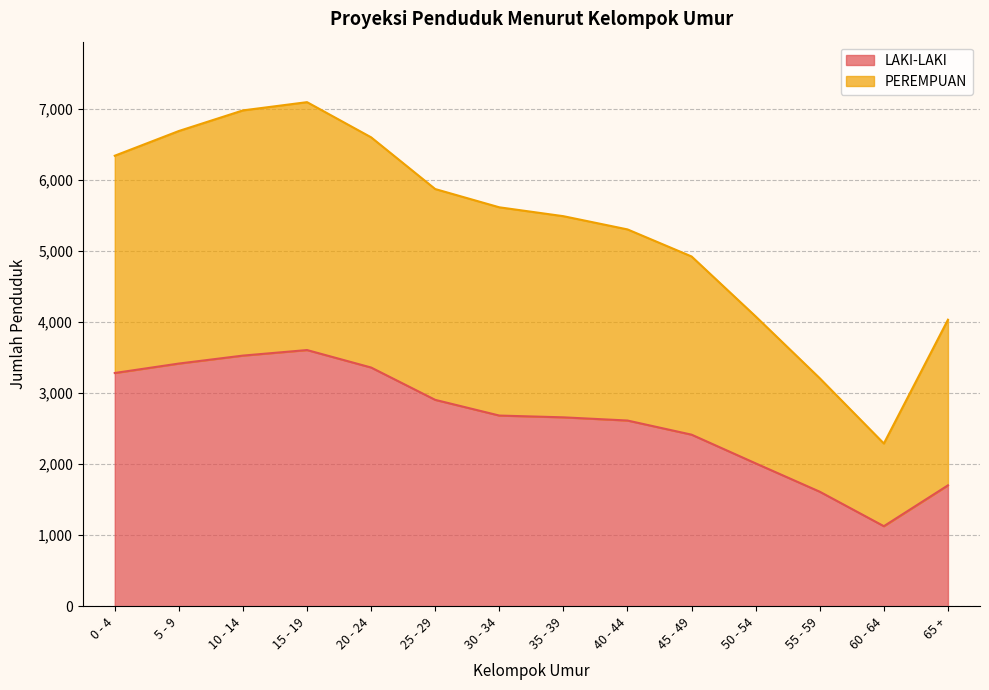

What is the total value across all series at 40 - 44?

5303